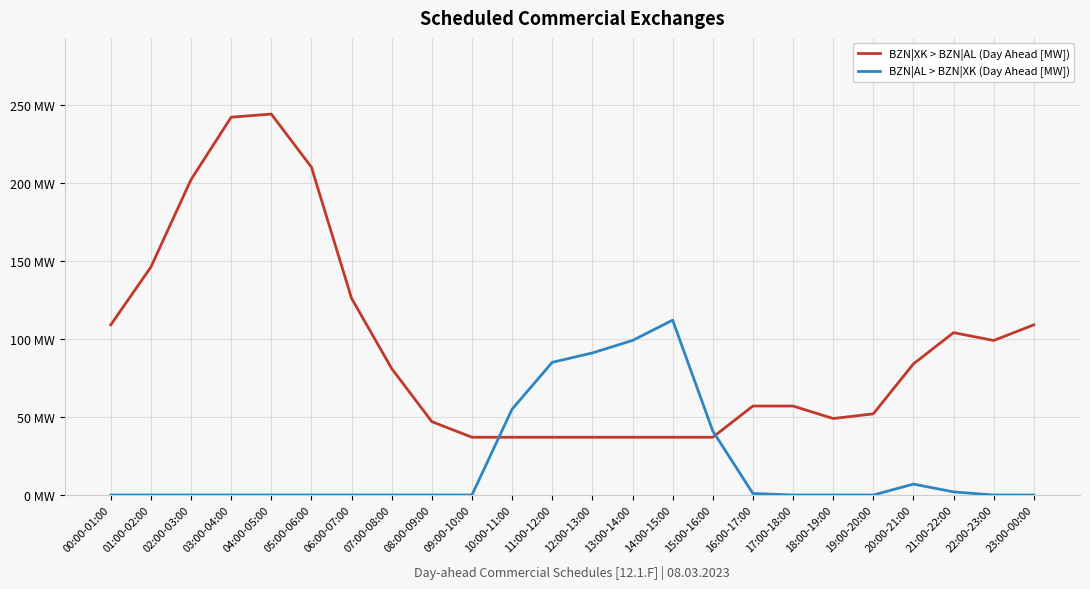

Where is the first local maximum for BZN|AL > BZN|XK (Day Ahead [MW])?

14:00-15:00